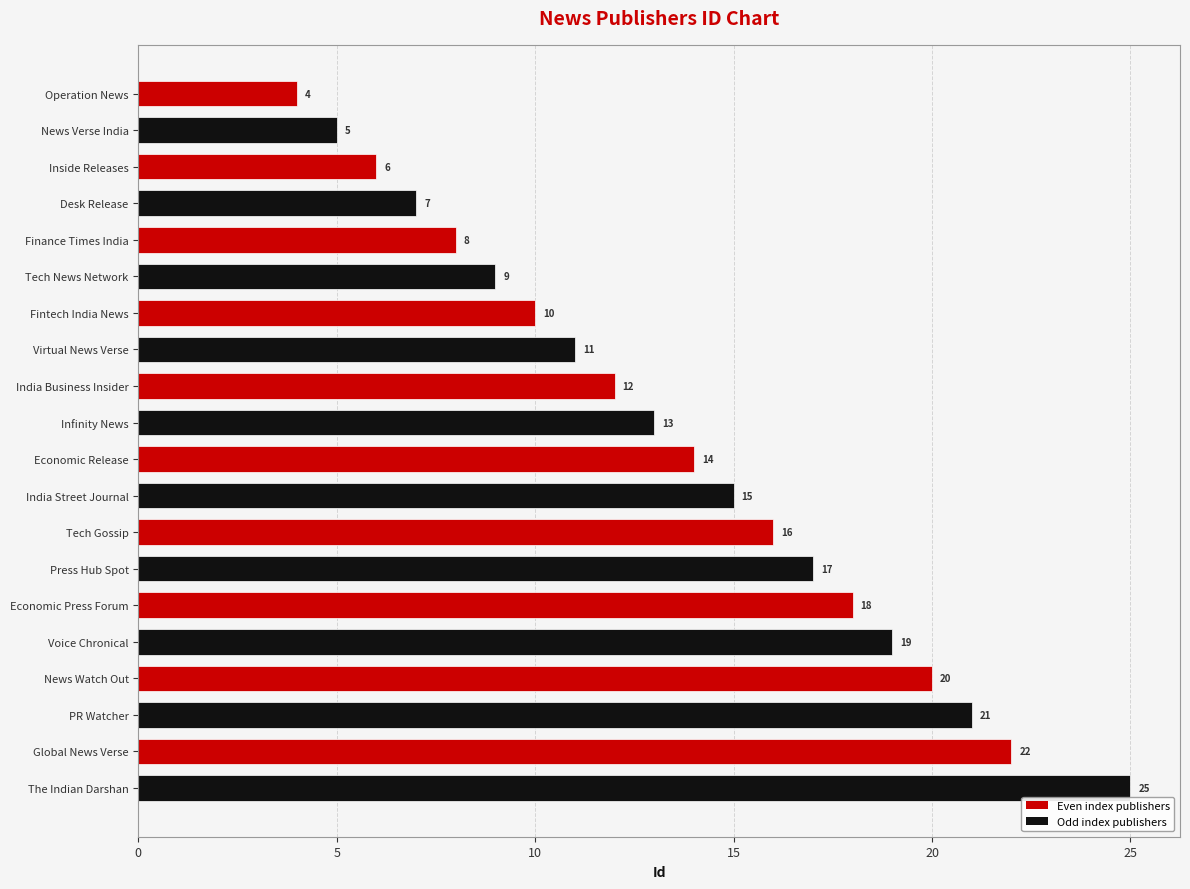

Reading bottom to top, what are all the values shown in this chart?

The Indian Darshan=25	Global News Verse=22	PR Watcher=21	News Watch Out=20	Voice Chronical=19	Economic Press Forum=18	Press Hub Spot=17	Tech Gossip=16	India Street Journal=15	Economic Release=14	Infinity News=13	India Business Insider=12	Virtual News Verse=11	Fintech India News=10	Tech News Network=9	Finance Times India=8	Desk Release=7	Inside Releases=6	News Verse India=5	Operation News=4